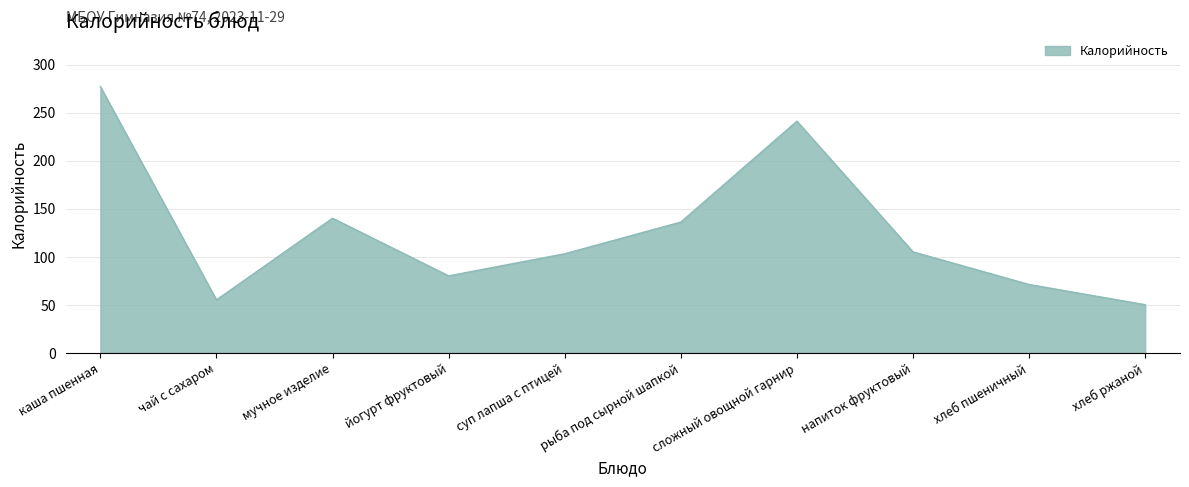

Reading left to right, list all the values displayed in this chart.

277	55	140	80	103	136	241	105	71	50